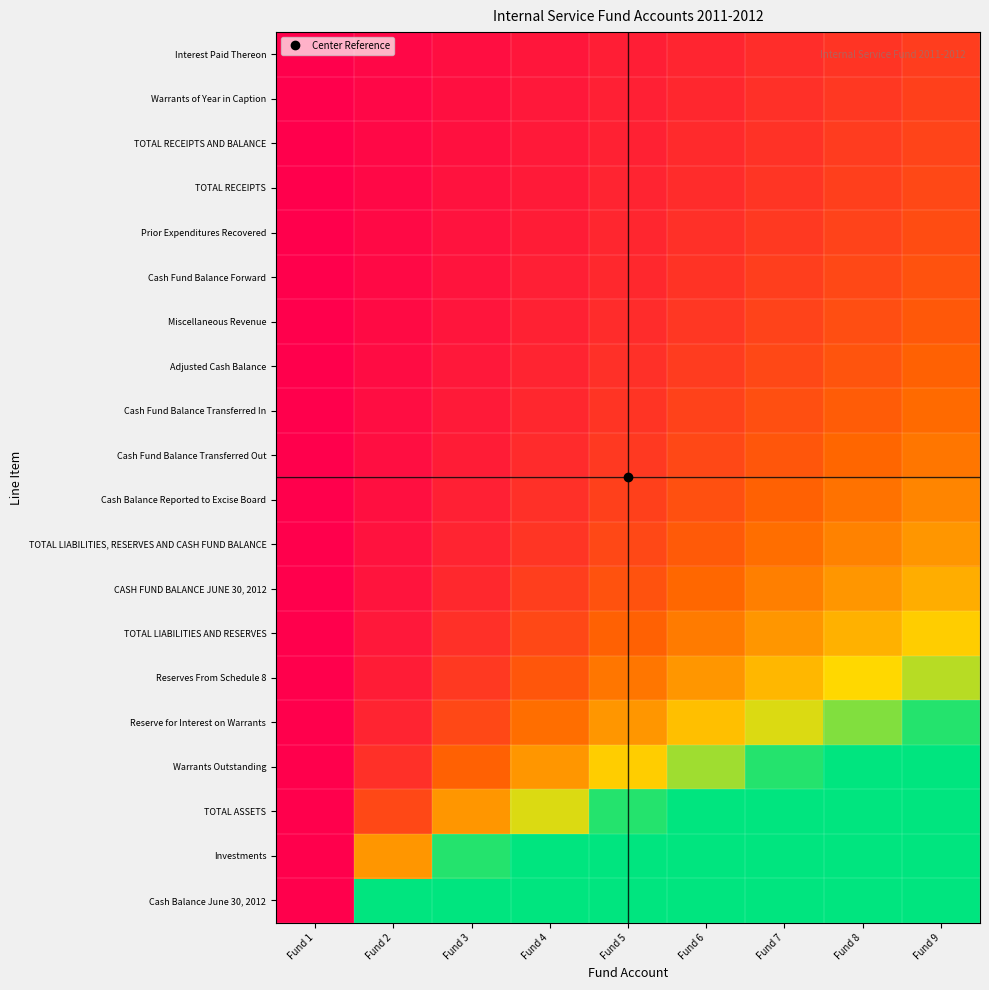

Reading right to left, extract all data points from this chart.

Cash Balance June 30, 2012: Fund 9=5.0	Fund 8=5.0	Fund 7=5.0	Fund 6=5.0	Fund 5=5.0	Fund 4=5.0	Fund 3=5.0	Fund 2=5.0	Fund 1=0.0
Investments: Fund 9=5.0	Fund 8=5.0	Fund 7=5.0	Fund 6=5.0	Fund 5=5.0	Fund 4=5.0	Fund 3=4.7	Fund 2=2.4	Fund 1=0.0
TOTAL ASSETS: Fund 9=5.0	Fund 8=5.0	Fund 7=5.0	Fund 6=5.0	Fund 5=4.7	Fund 4=3.6	Fund 3=2.4	Fund 2=1.2	Fund 1=0.0
Warrants Outstanding: Fund 9=5.0	Fund 8=5.0	Fund 7=4.7	Fund 6=4.0	Fund 5=3.2	Fund 4=2.4	Fund 3=1.6	Fund 2=0.8	Fund 1=0.0
Reserve for Interest on Warrants: Fund 9=4.7	Fund 8=4.2	Fund 7=3.6	Fund 6=3.0	Fund 5=2.4	Fund 4=1.8	Fund 3=1.2	Fund 2=0.6	Fund 1=0.0
Reserves From Schedule 8: Fund 9=3.8	Fund 8=3.3	Fund 7=2.8	Fund 6=2.4	Fund 5=1.9	Fund 4=1.4	Fund 3=0.9	Fund 2=0.5	Fund 1=0.0
TOTAL LIABILITIES AND RESERVES: Fund 9=3.2	Fund 8=2.8	Fund 7=2.4	Fund 6=2.0	Fund 5=1.6	Fund 4=1.2	Fund 3=0.8	Fund 2=0.4	Fund 1=0.0
CASH FUND BALANCE JUNE 30, 2012: Fund 9=2.7	Fund 8=2.4	Fund 7=2.0	Fund 6=1.7	Fund 5=1.4	Fund 4=1.0	Fund 3=0.7	Fund 2=0.3	Fund 1=0.0
TOTAL LIABILITIES, RESERVES AND CASH FUND BALANCE: Fund 9=2.4	Fund 8=2.1	Fund 7=1.8	Fund 6=1.5	Fund 5=1.2	Fund 4=0.9	Fund 3=0.6	Fund 2=0.3	Fund 1=0.0
Cash Balance Reported to Excise Board: Fund 9=2.1	Fund 8=1.8	Fund 7=1.6	Fund 6=1.3	Fund 5=1.1	Fund 4=0.8	Fund 3=0.5	Fund 2=0.3	Fund 1=0.0
Cash Fund Balance Transferred Out: Fund 9=1.9	Fund 8=1.7	Fund 7=1.4	Fund 6=1.2	Fund 5=0.9	Fund 4=0.7	Fund 3=0.5	Fund 2=0.2	Fund 1=0.0
Cash Fund Balance Transferred In: Fund 9=1.7	Fund 8=1.5	Fund 7=1.3	Fund 6=1.1	Fund 5=0.9	Fund 4=0.6	Fund 3=0.4	Fund 2=0.2	Fund 1=0.0
Adjusted Cash Balance: Fund 9=1.6	Fund 8=1.4	Fund 7=1.2	Fund 6=1.0	Fund 5=0.8	Fund 4=0.6	Fund 3=0.4	Fund 2=0.2	Fund 1=0.0
Miscellaneous Revenue: Fund 9=1.5	Fund 8=1.3	Fund 7=1.1	Fund 6=0.9	Fund 5=0.7	Fund 4=0.5	Fund 3=0.4	Fund 2=0.2	Fund 1=0.0
Cash Fund Balance Forward: Fund 9=1.4	Fund 8=1.2	Fund 7=1.0	Fund 6=0.8	Fund 5=0.7	Fund 4=0.5	Fund 3=0.3	Fund 2=0.2	Fund 1=0.0
Prior Expenditures Recovered: Fund 9=1.3	Fund 8=1.1	Fund 7=0.9	Fund 6=0.8	Fund 5=0.6	Fund 4=0.5	Fund 3=0.3	Fund 2=0.2	Fund 1=0.0
TOTAL RECEIPTS: Fund 9=1.2	Fund 8=1.0	Fund 7=0.9	Fund 6=0.7	Fund 5=0.6	Fund 4=0.4	Fund 3=0.3	Fund 2=0.1	Fund 1=0.0
TOTAL RECEIPTS AND BALANCE: Fund 9=1.1	Fund 8=1.0	Fund 7=0.8	Fund 6=0.7	Fund 5=0.6	Fund 4=0.4	Fund 3=0.3	Fund 2=0.1	Fund 1=0.0
Warrants of Year in Caption: Fund 9=1.1	Fund 8=0.9	Fund 7=0.8	Fund 6=0.7	Fund 5=0.5	Fund 4=0.4	Fund 3=0.3	Fund 2=0.1	Fund 1=0.0
Interest Paid Thereon: Fund 9=1.0	Fund 8=0.9	Fund 7=0.7	Fund 6=0.6	Fund 5=0.5	Fund 4=0.4	Fund 3=0.2	Fund 2=0.1	Fund 1=0.0